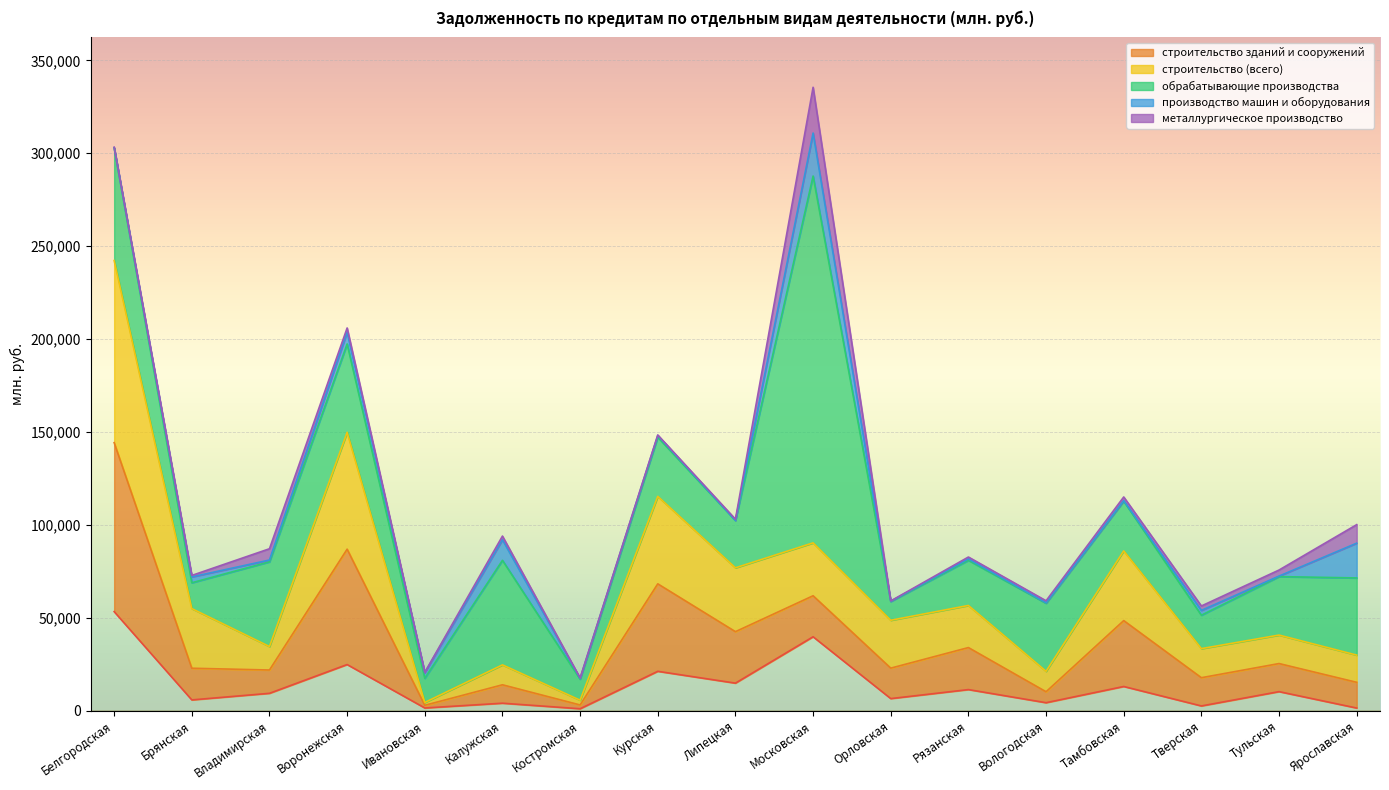

Reading left to right, extract all data points from this chart.

производство пищевых продуктов: Белгородская=53267	Брянская=5745	Владимирская=9296	Воронежская=24778	Ивановская=1406	Калужская=3974	Костромская=985	Курская=21140	Липецкая=14771	Московская=39730	Орловская=6451	Рязанская=11302	Вологодская=4241	Тамбовская=12969	Тверская=2496	Тульская=10198	Ярославская=1368
строительство зданий и сооружений: Белгородская=90942	Брянская=17051	Владимирская=12544	Воронежская=62097	Ивановская=1437	Калужская=9912	Костромская=2040	Курская=47079	Липецкая=27705	Московская=22074	Орловская=16397	Рязанская=22618	Вологодская=5896	Тамбовская=35473	Тверская=15203	Тульская=15120	Ярославская=13852
строительство (всего): Белгородская=98020	Брянская=32102	Владимирская=12631	Воронежская=62893	Ивановская=1526	Калужская=10723	Костромская=2575	Курская=47085	Липецкая=34359	Московская=28473	Орловская=25762	Рязанская=22657	Вологодская=11009	Тамбовская=37505	Тверская=15646	Тульская=15331	Ярославская=14636
обрабатывающие производства: Белгородская=60707	Брянская=13911	Владимирская=45600	Воронежская=47555	Ивановская=13029	Калужская=56267	Костромская=11314	Курская=31832	Липецкая=25513	Московская=197438	Орловская=10113	Рязанская=24296	Вологодская=36619	Тамбовская=26791	Тверская=17988	Тульская=31460	Ярославская=41543
производство машин и оборудования: Белгородская=22	Брянская=3143	Владимирская=971	Воронежская=6299	Ивановская=3098	Калужская=11081	Костромская=387	Курская=970	Липецкая=3	Московская=23141	Орловская=143	Рязанская=770	Вологодская=260	Тамбовская=257	Тверская=2597	Тульская=280	Ярославская=18711
металлургическое производство: Белгородская=288	Брянская=794	Владимирская=6070	Воронежская=2313	Ивановская=66	Калужская=1972	Костромская=267	Курская=227	Липецкая=666	Московская=24633	Орловская=148	Рязанская=1010	Вологодская=1084	Тамбовская=1981	Тверская=2375	Тульская=3264	Ярославская=9972